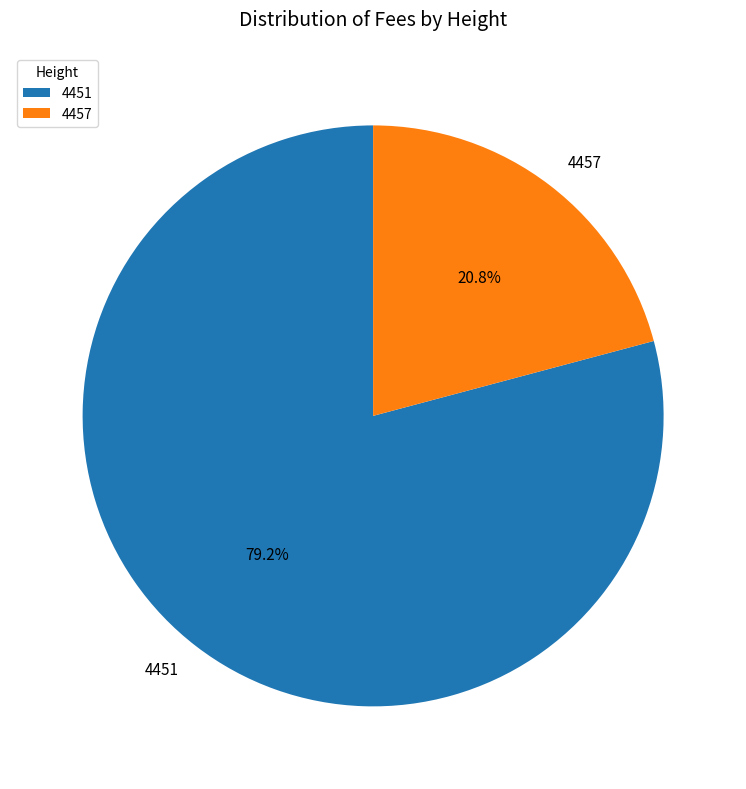

The 4451 slice represents 94% of the pie. True or false?

False